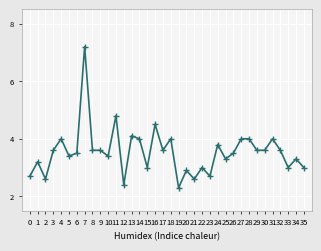

Reading left to right, transcribe all the data shown in this chart.

0=2.7	1=3.2	2=2.6	3=3.6	4=4.0	5=3.4	6=3.5	7=7.2	8=3.6	9=3.6	10=3.4	11=4.8	12=2.4	13=4.1	14=4.0	15=3.0	16=4.5	17=3.6	18=4.0	19=2.3	20=2.9	21=2.6	22=3.0	23=2.7	24=3.8	25=3.3	26=3.5	27=4.0	28=4.0	29=3.6	30=3.6	31=4.0	32=3.6	33=3.0	34=3.3	35=3.0